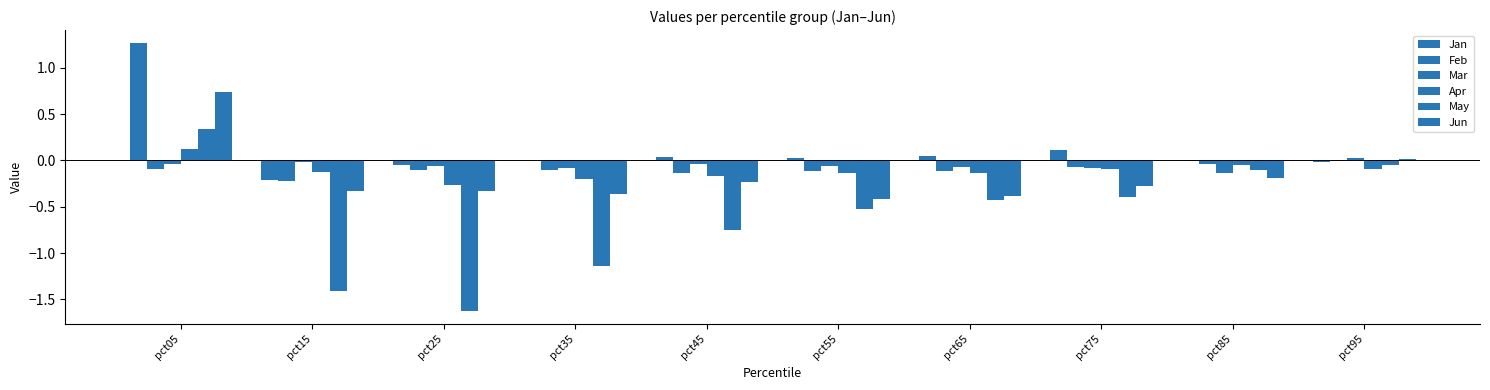

What is the total value across all series at pct85?

-0.5